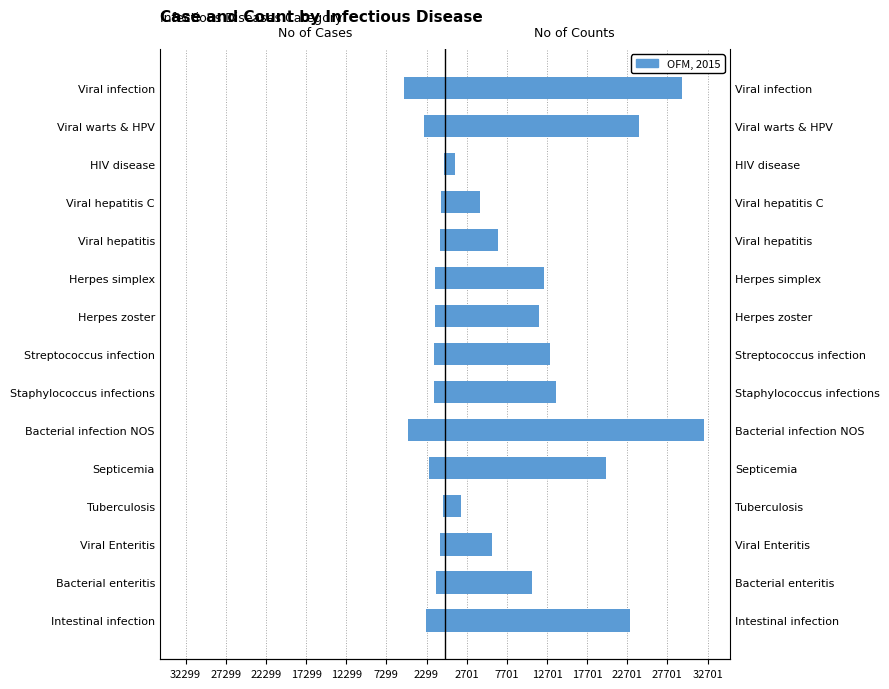

True or false: No of case has a value of -1832 at Herpes simplex.

False